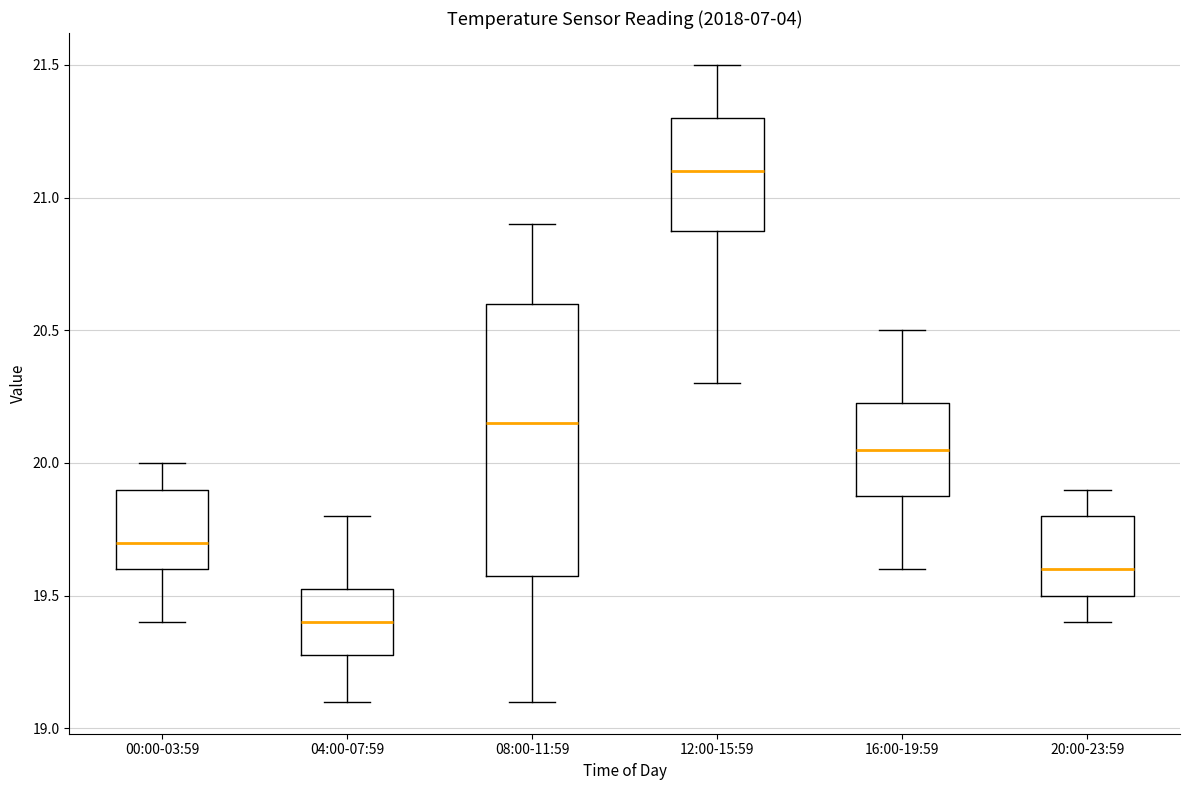

Which box's median line is the highest?

12:00-15:59